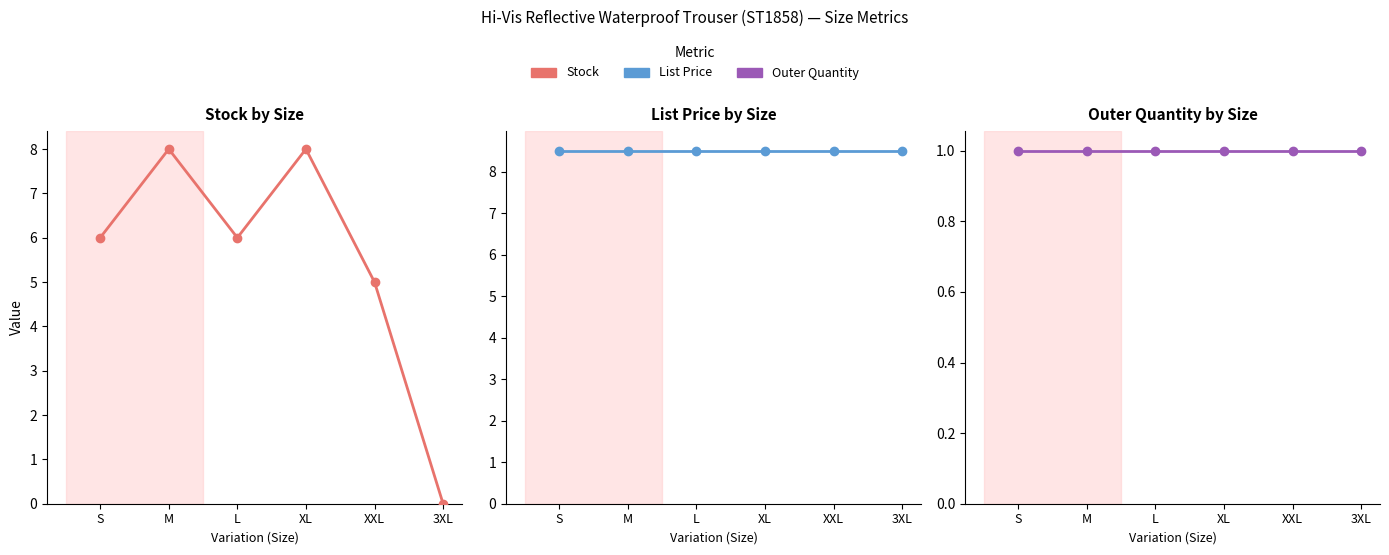

What is the sum of the Outer Quantity values at M and 3XL?

2.0